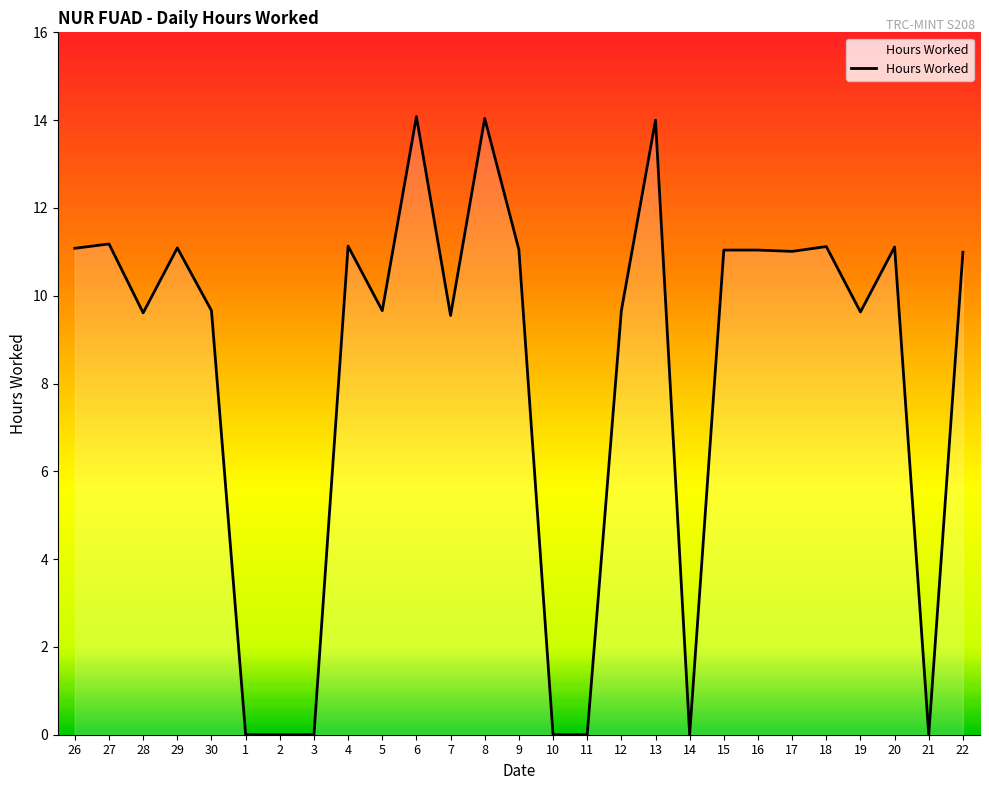

How many series are shown in this chart?

1